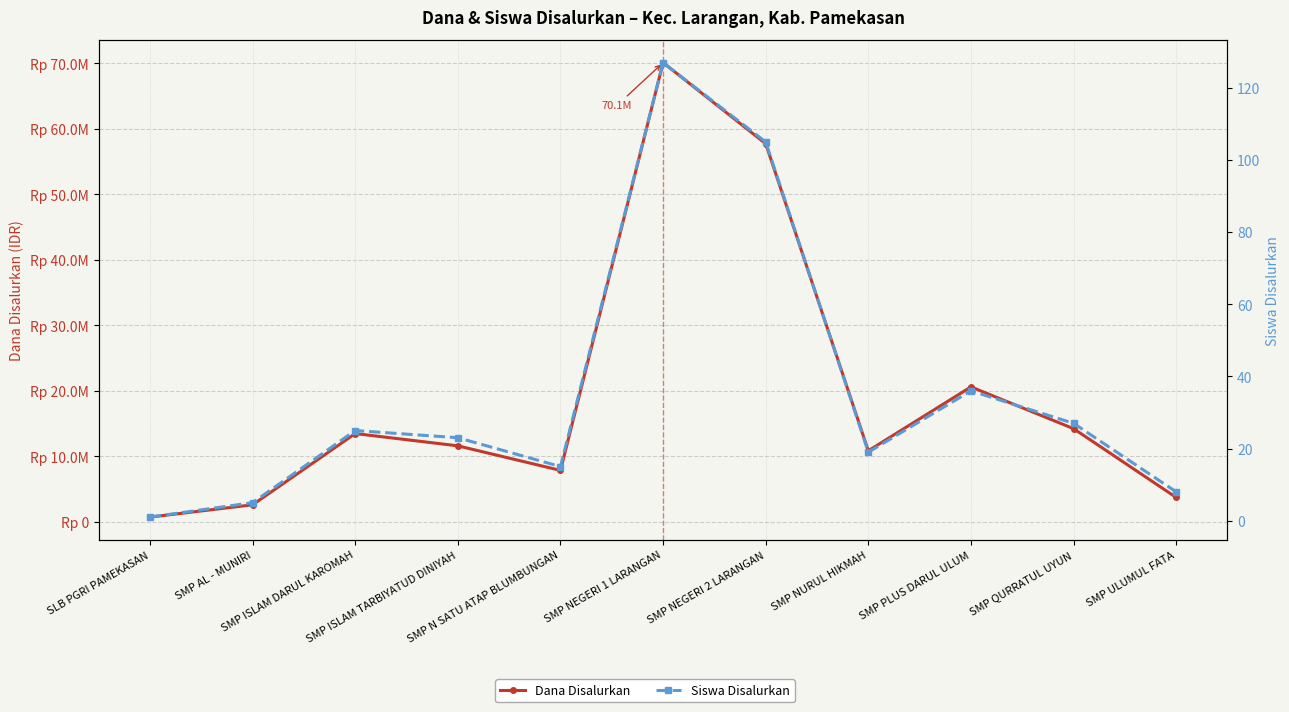

Reading right to left, extract all data points from this chart.

Dana Disalurkan: 3750000	14250000	20625000	10875000	57750000	70125000	7875000	11625000	13500000	2625000	750000
Siswa Disalurkan: 8	27	36	19	105	127	15	23	25	5	1